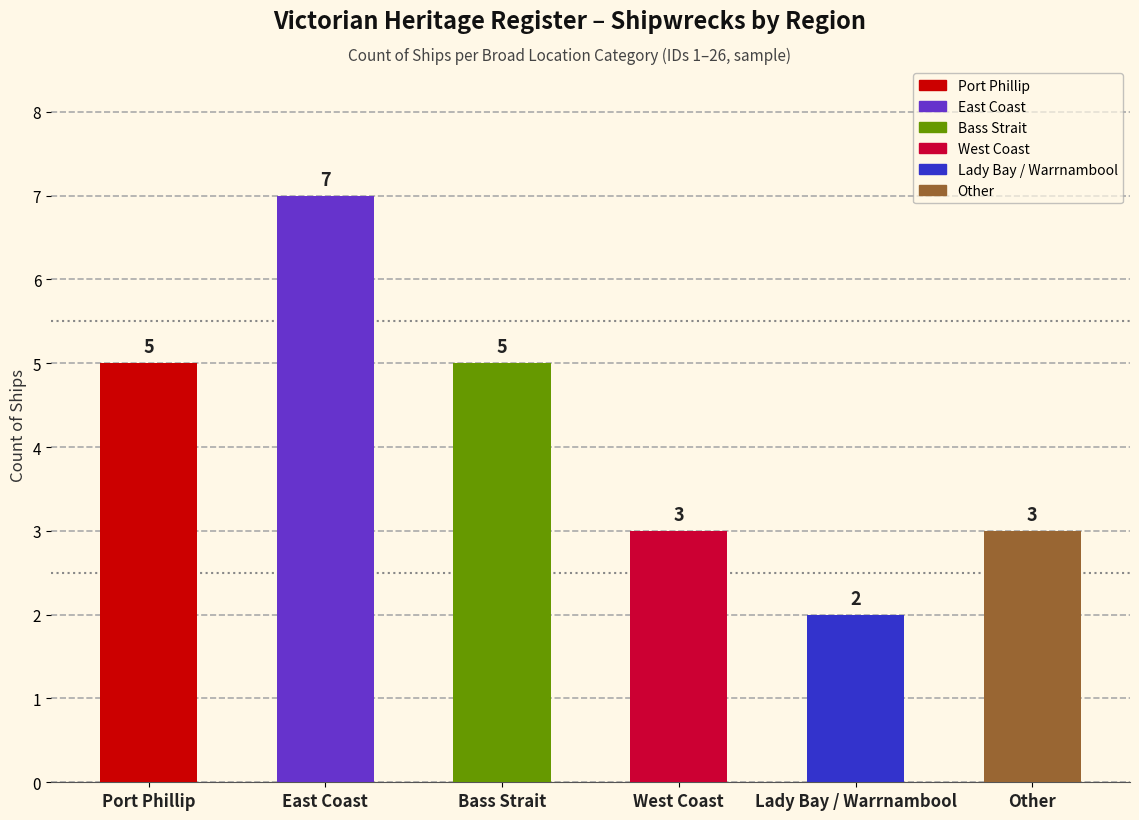

List the labels in order of value, smallest first.

Lady Bay / Warrnambool, West Coast, Other, Port Phillip, Bass Strait, East Coast